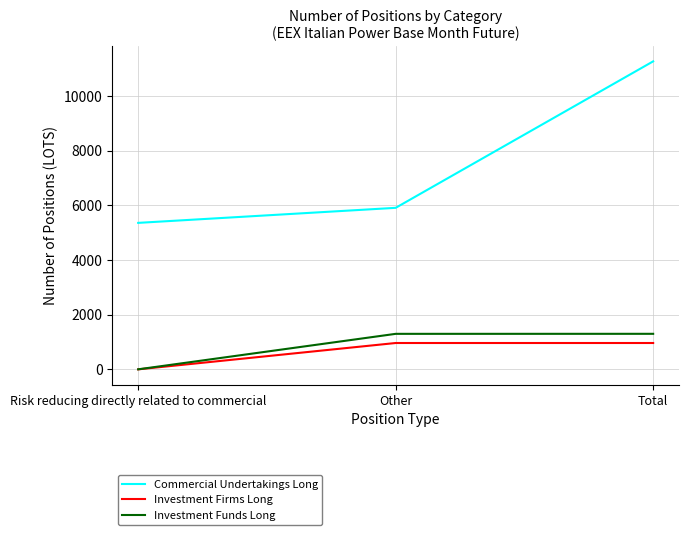

What are all the series names shown in the legend?

Commercial Undertakings Long, Investment Firms Long, Investment Funds Long